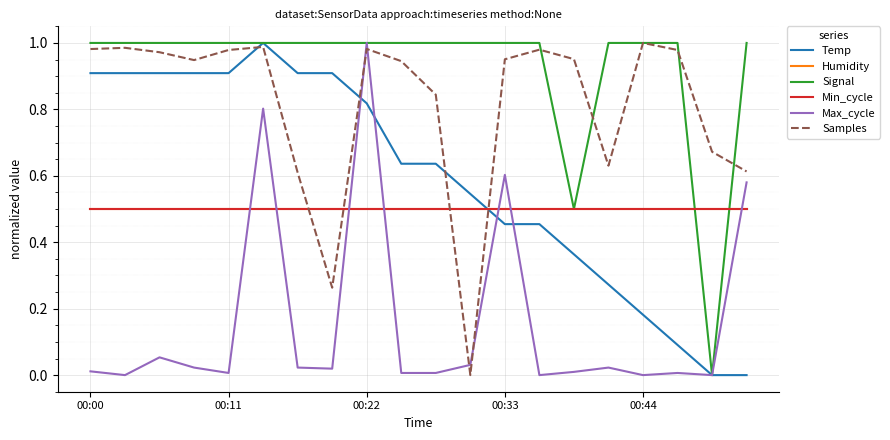

Does the chart have visible grid lines?

Yes